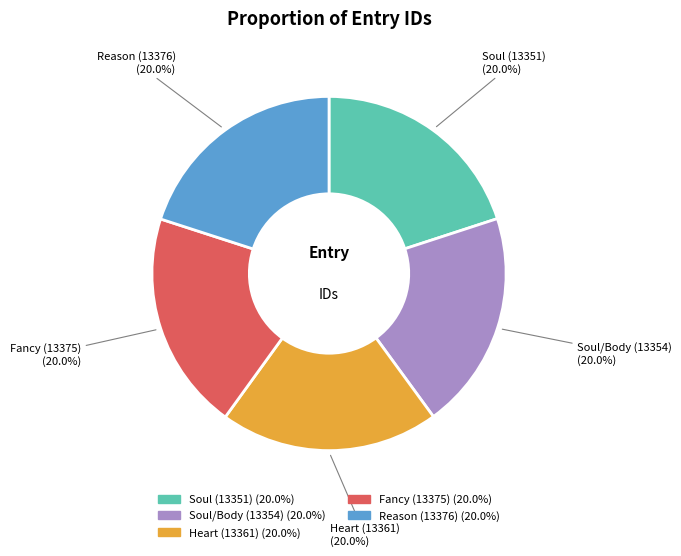

Combined, do Soul (13351) and Fancy (13375) account for over 50%?

No